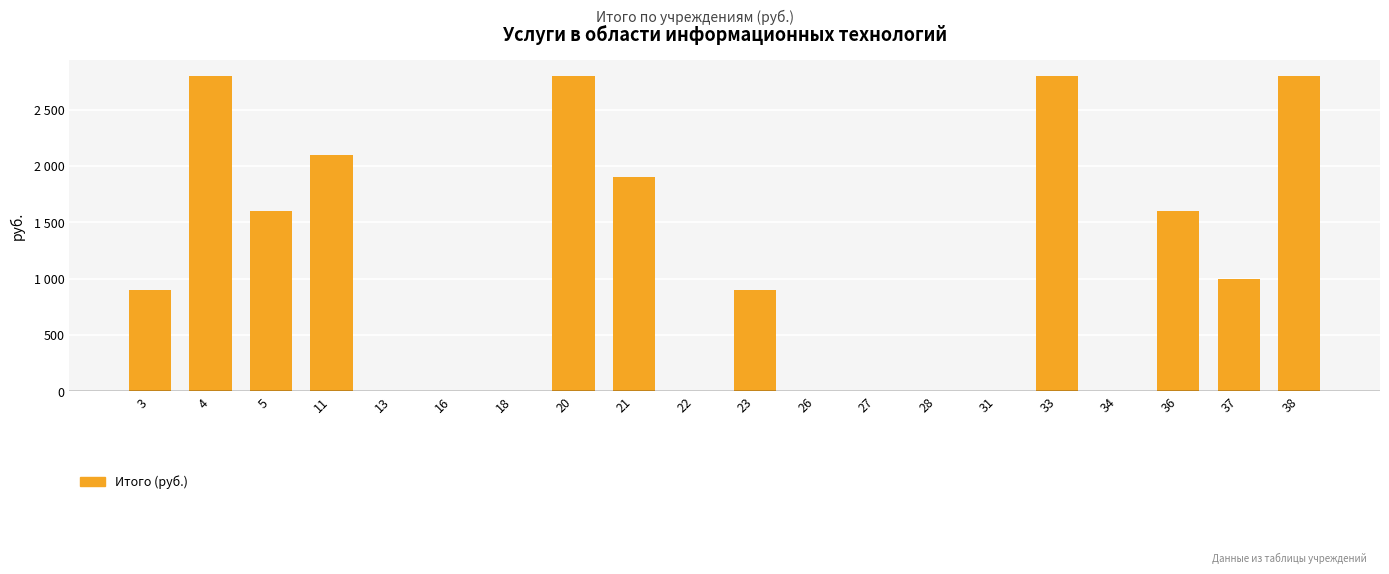

List the labels in order of value, largest first.

4, 20, 33, 38, 11, 21, 5, 36, 37, 3, 23, 13, 16, 18, 22, 26, 27, 28, 31, 34